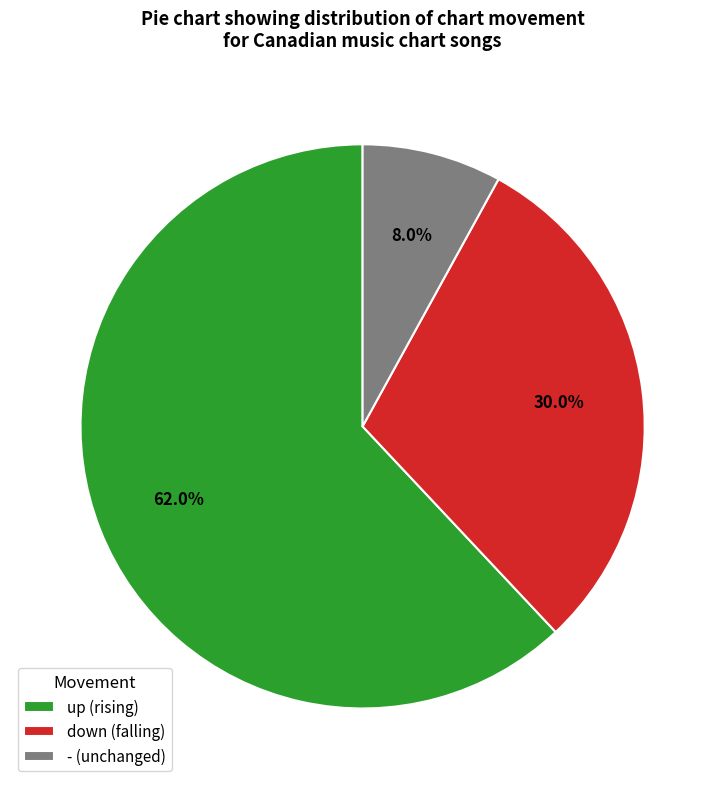

What portion of the pie excludes -?

92.0%